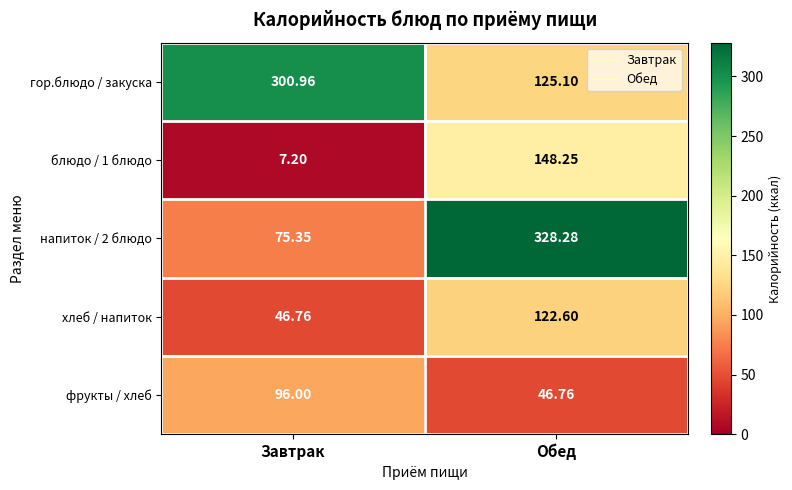

List the labels in order of хлеб / напиток value, largest first.

Обед, Завтрак